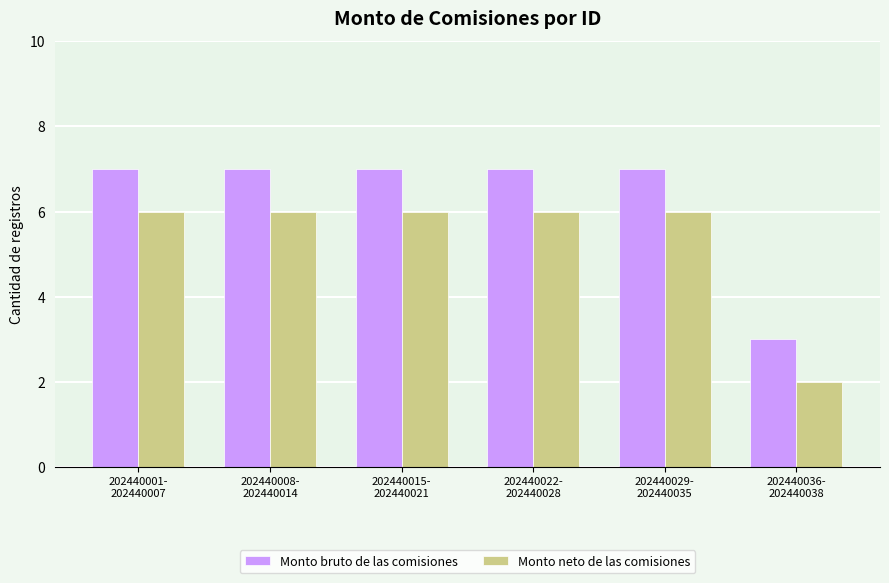

What is the difference between the highest and lowest values at 202440001-
202440007?

1